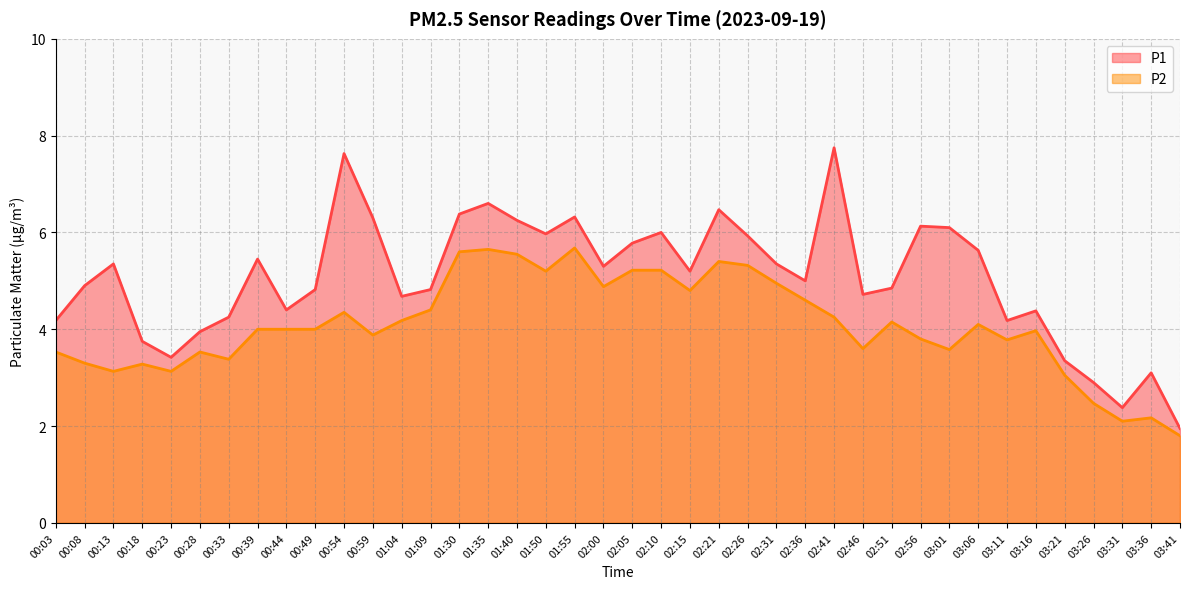

At how many categories does at least one series exceed 6?

10